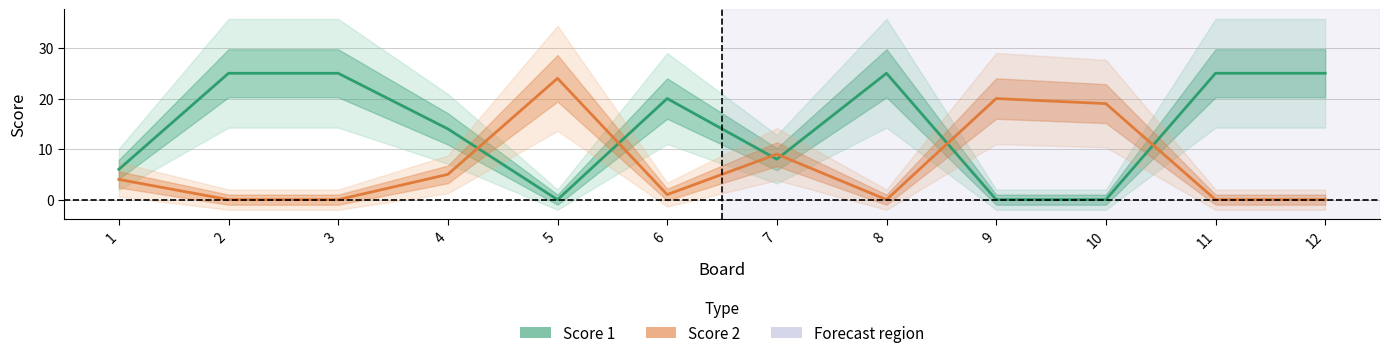

Reading left to right, extract all data points from this chart.

Score 1: 6	25	25	14	0	20	8	25	0	0	25	25
Score 2: 4	0	0	5	24	1	9	0	20	19	0	0